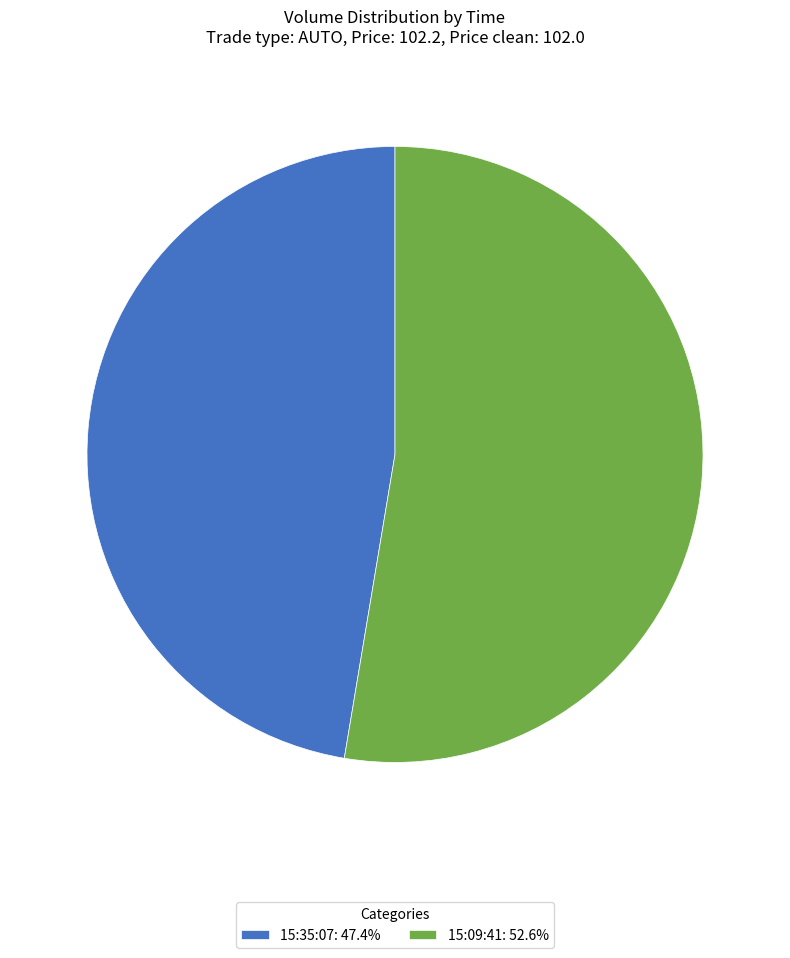

Approximately how many times larger is the value at 15:09:41: 52.6% compared to 15:35:07: 47.4%?

1.1